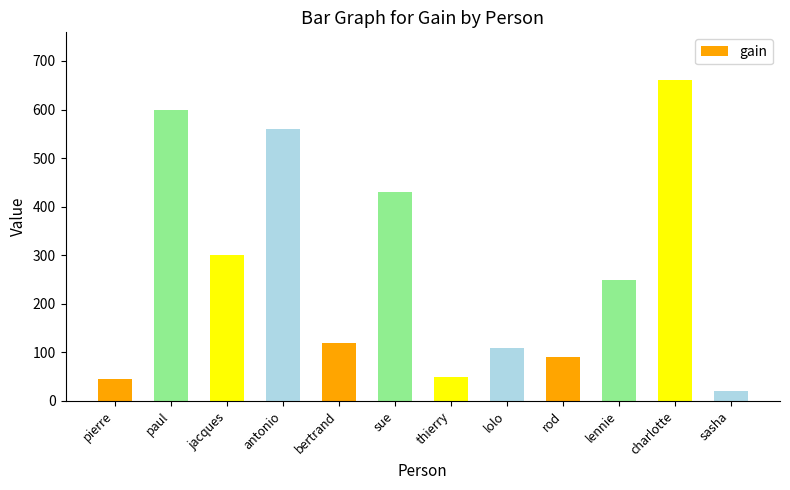

What is the difference between the second highest and minimum values?

580